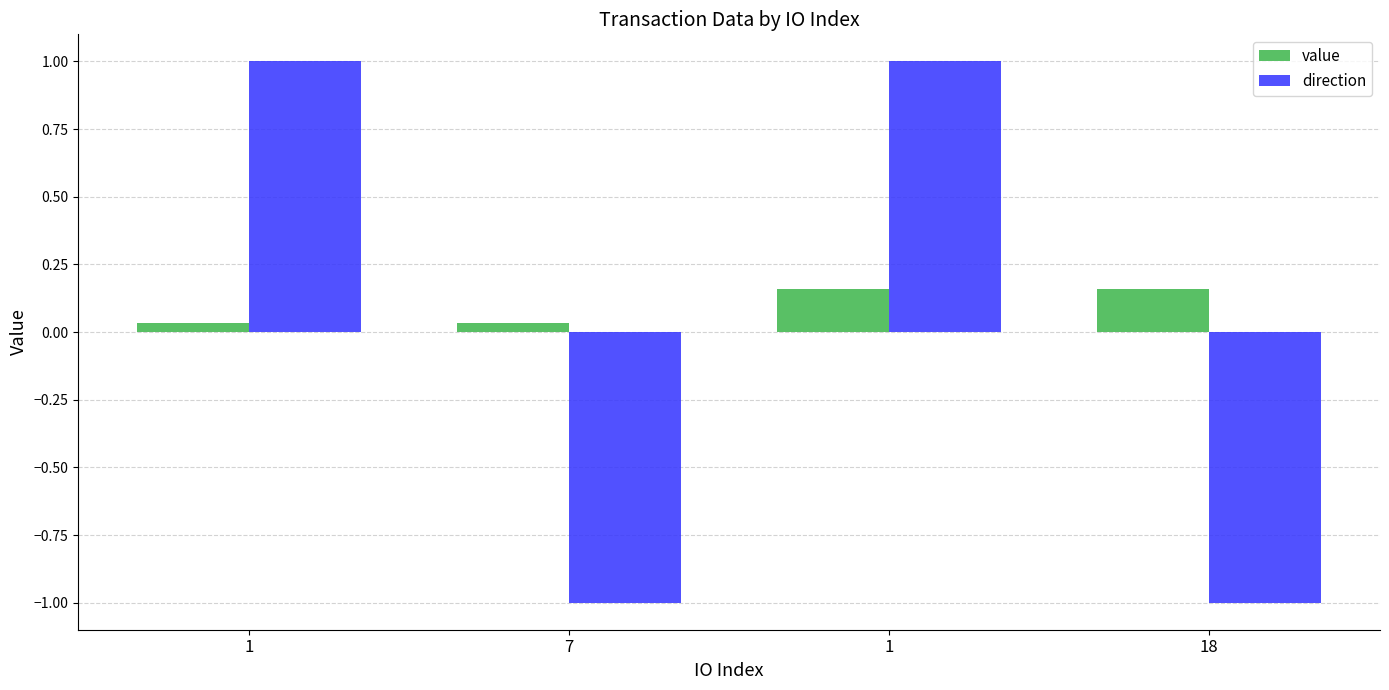

Read the value value at 18.

0.2